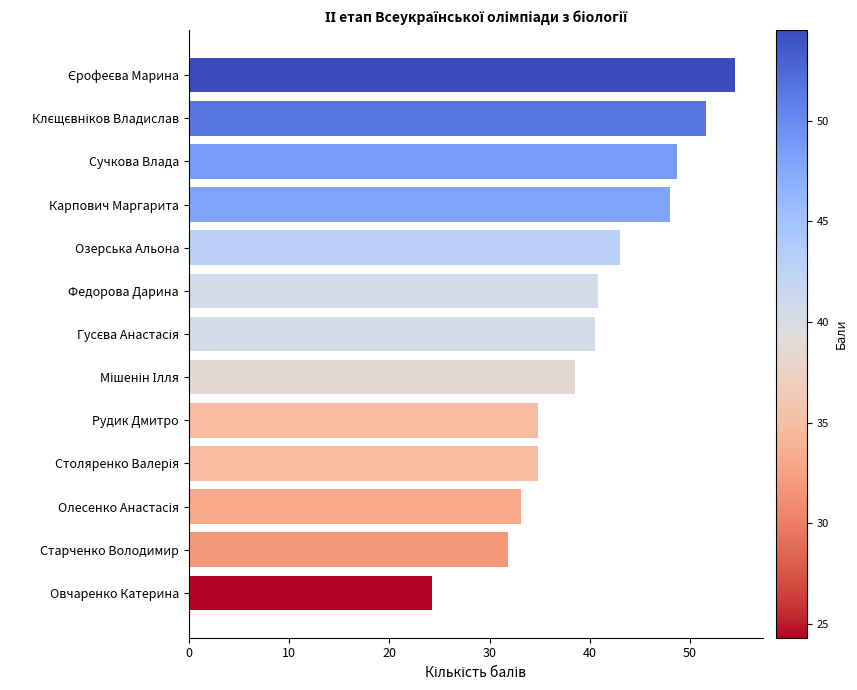

Approximately how many times larger is the value at Карпович Маргарита compared to Озерська Альона?

1.1